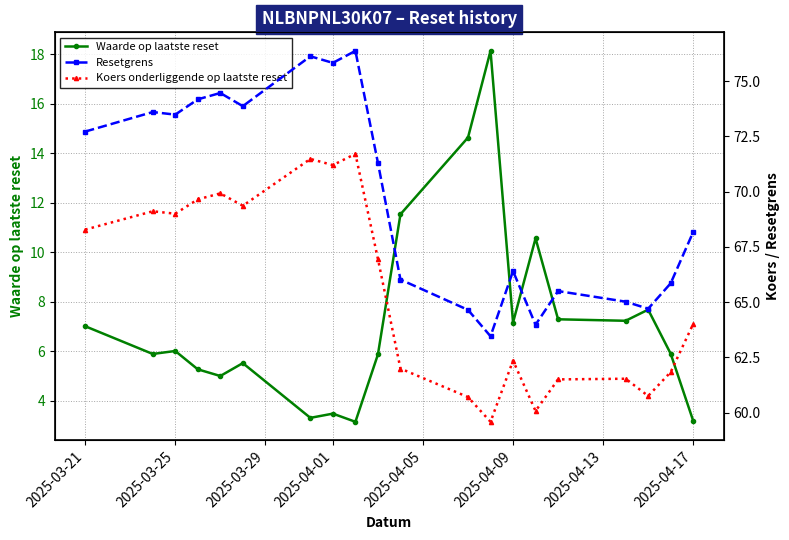

True or false: Waarde op laatste reset has more than 0 points higher than both neighbors.

True